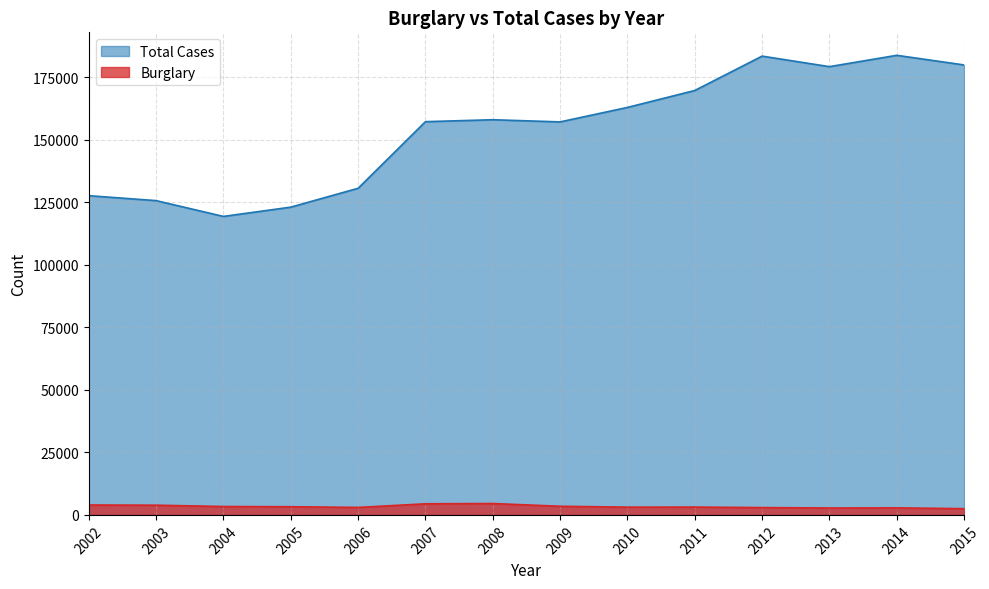

Which series changed the most between 2003 and 2011?

Total Cases